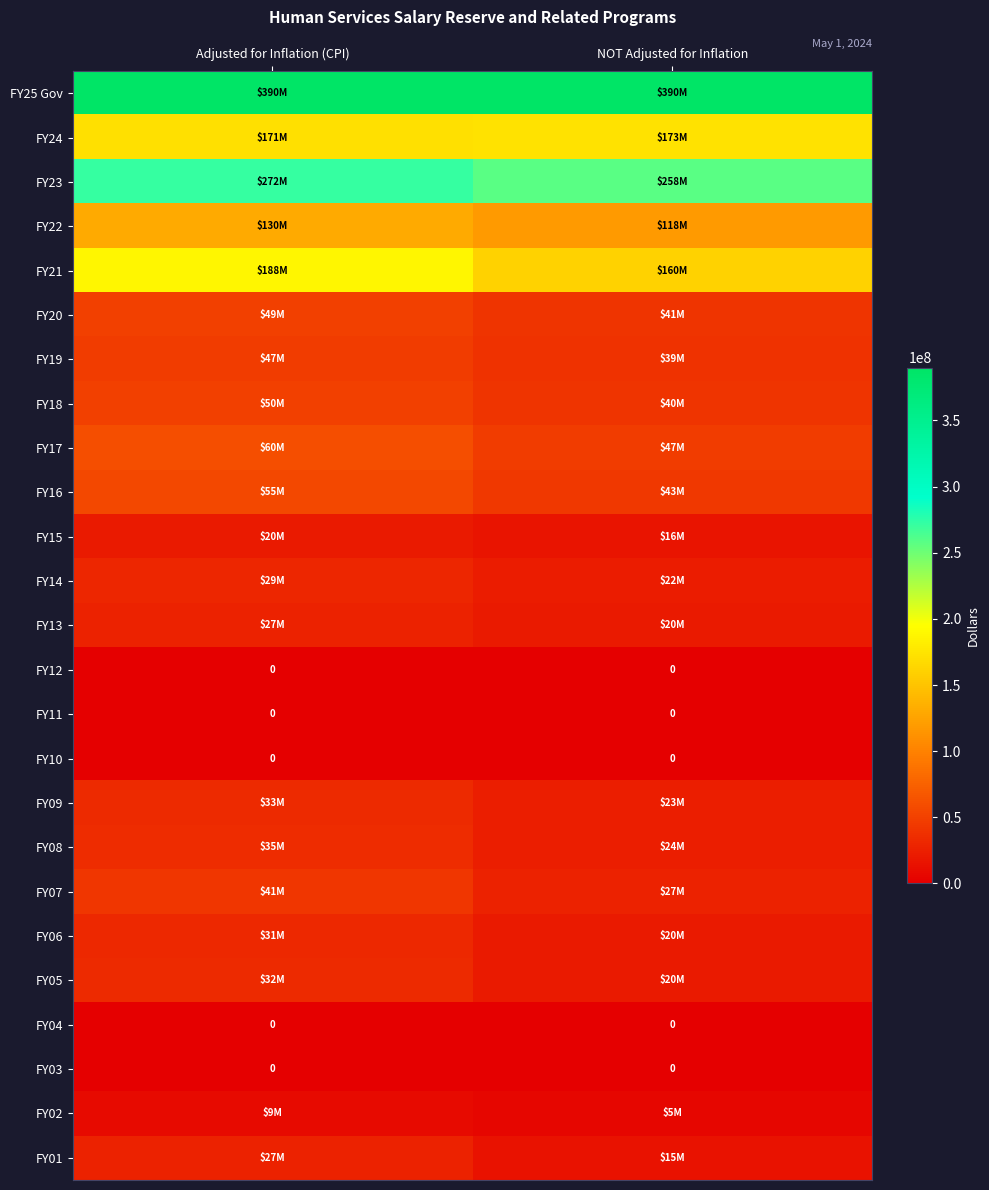

The FY12 series shows 0 at NOT Adjusted for Inflation. True or false?

True